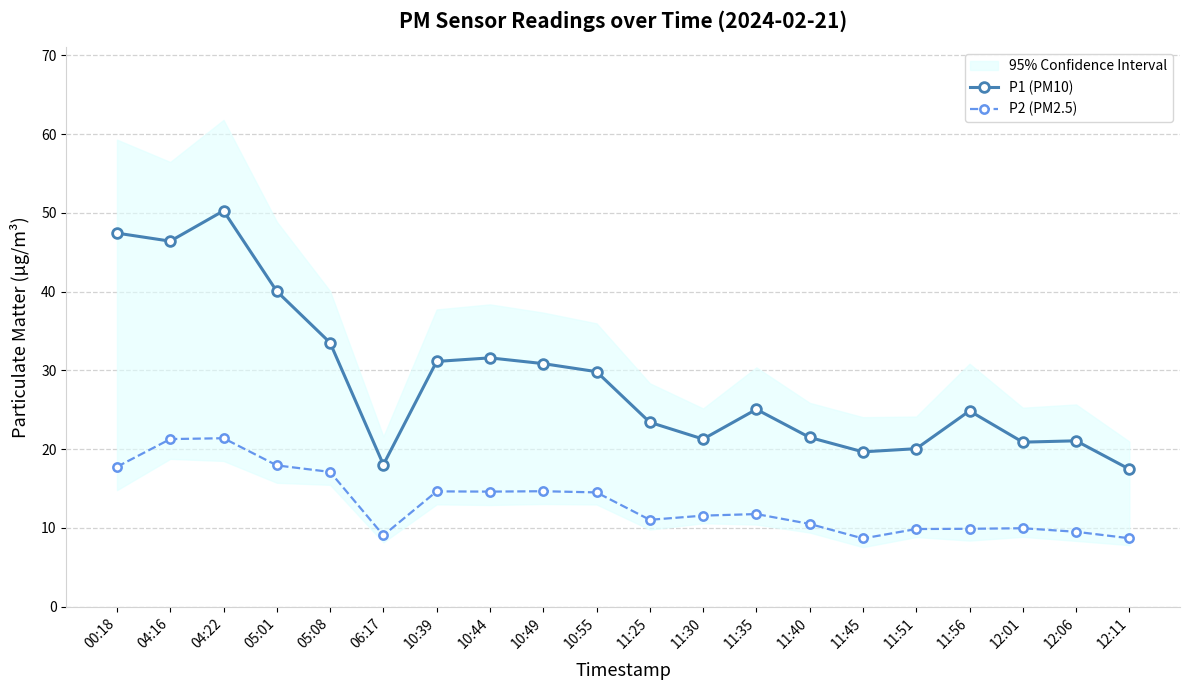

Rank the series by their average value, from highest to lowest.

P1 (PM10), P2 (PM2.5)